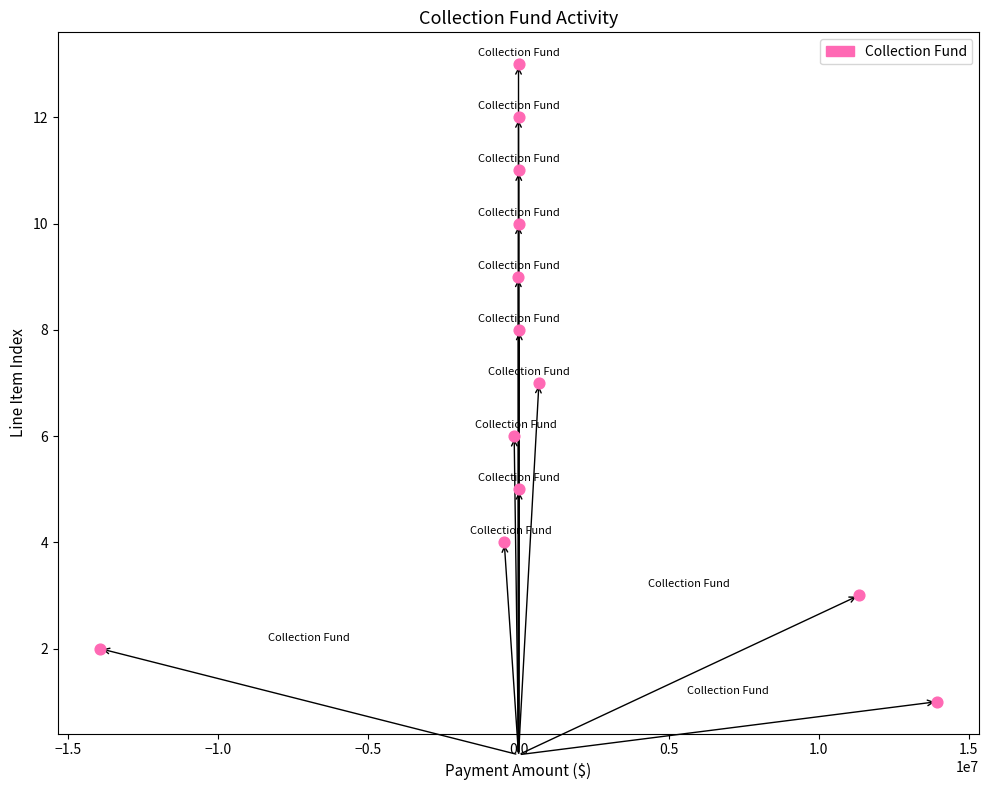

What is the range of Y values (max minus min)?

12